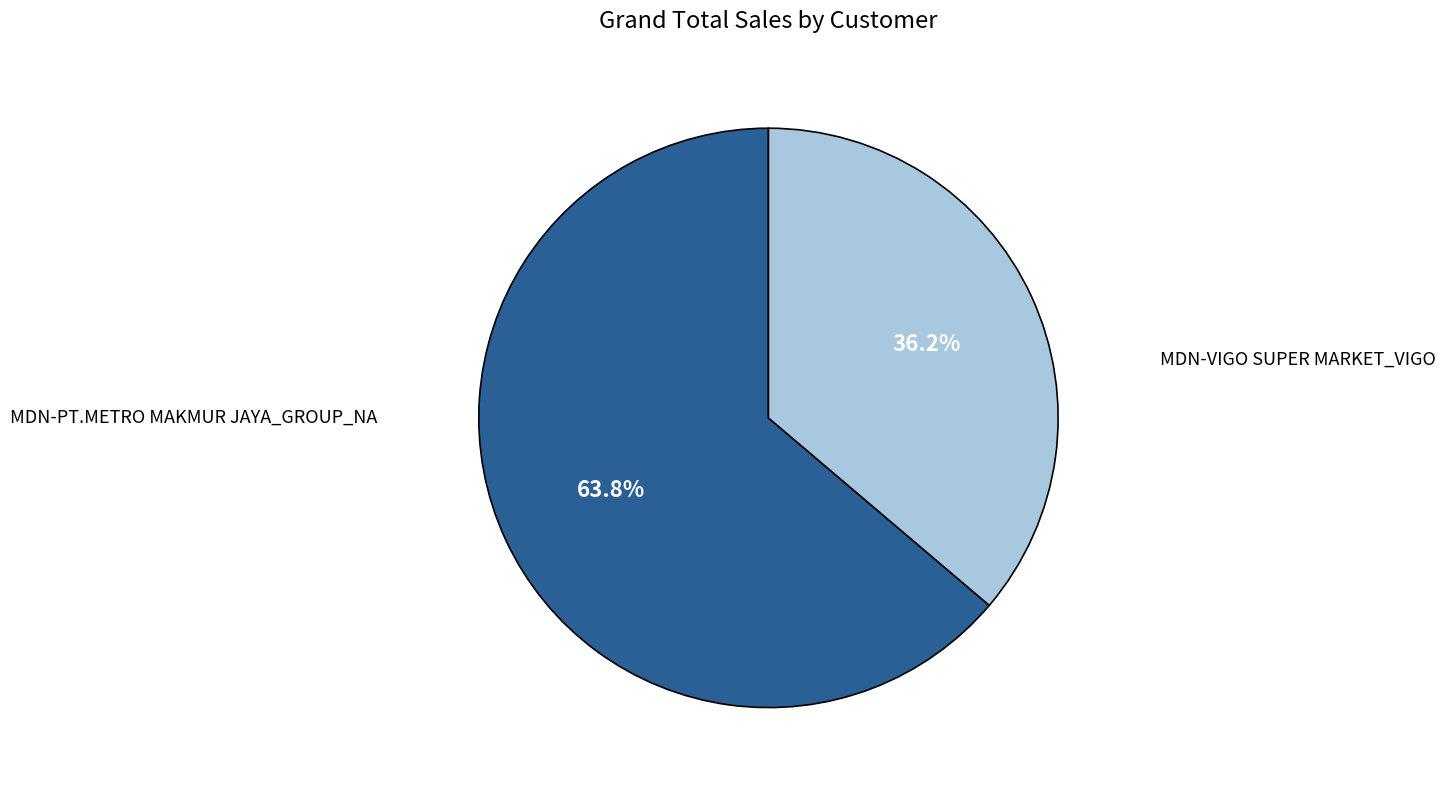

How many segments does this pie chart have?

2